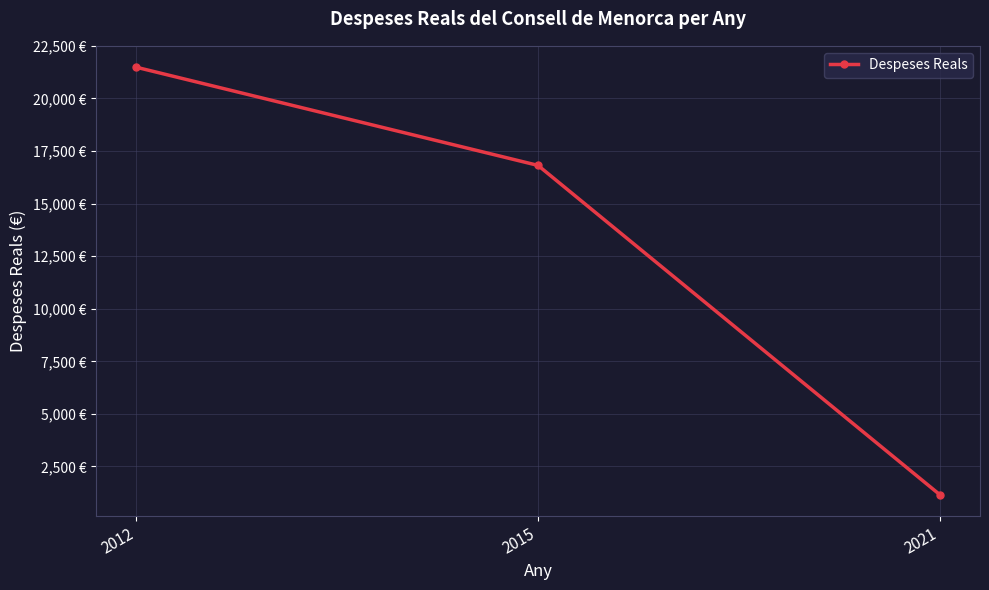

Rank the categories by value from lowest to highest.

2021, 2015, 2012